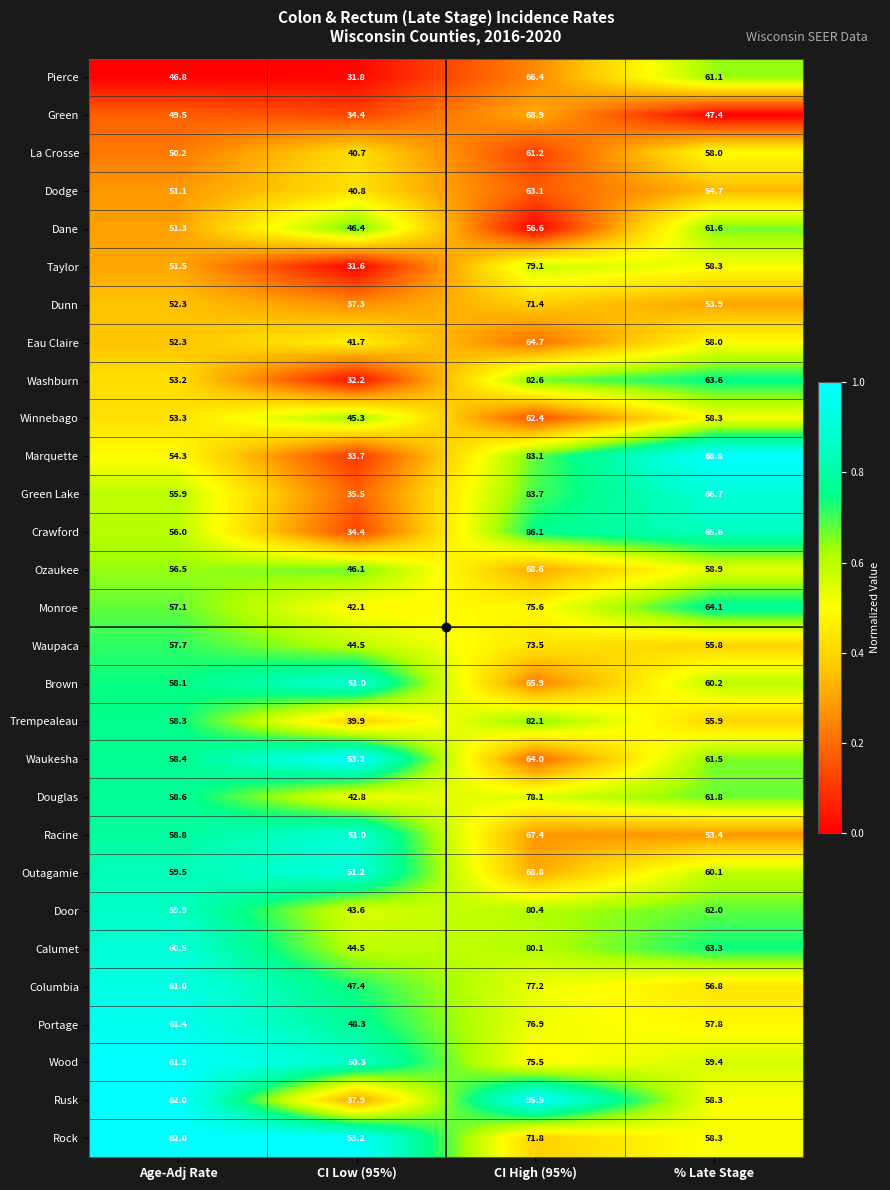

What is the maximum value shown in the chart?

95.5